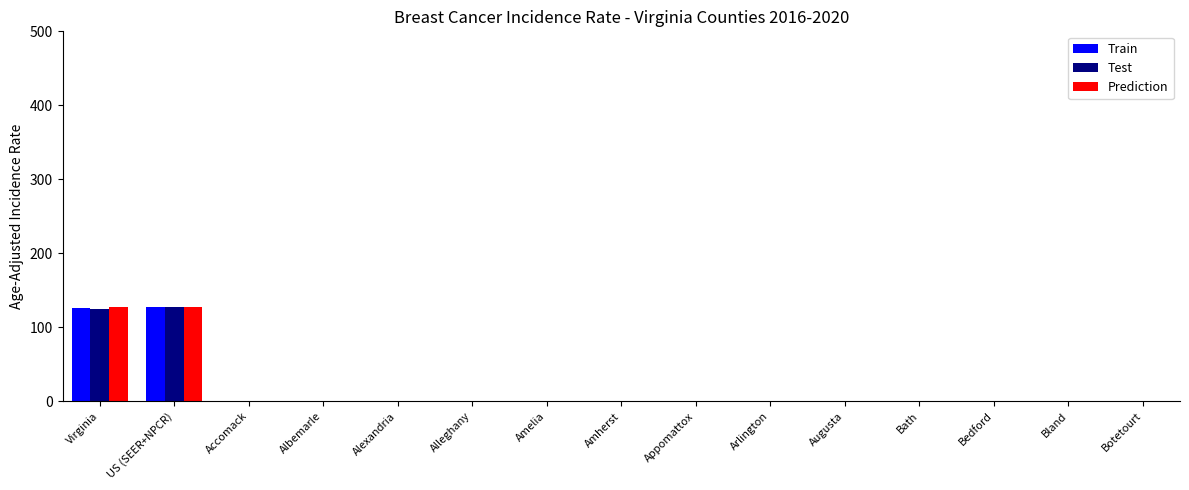

What is the approximate value of Train at US (SEER+NPCR)?

127.0